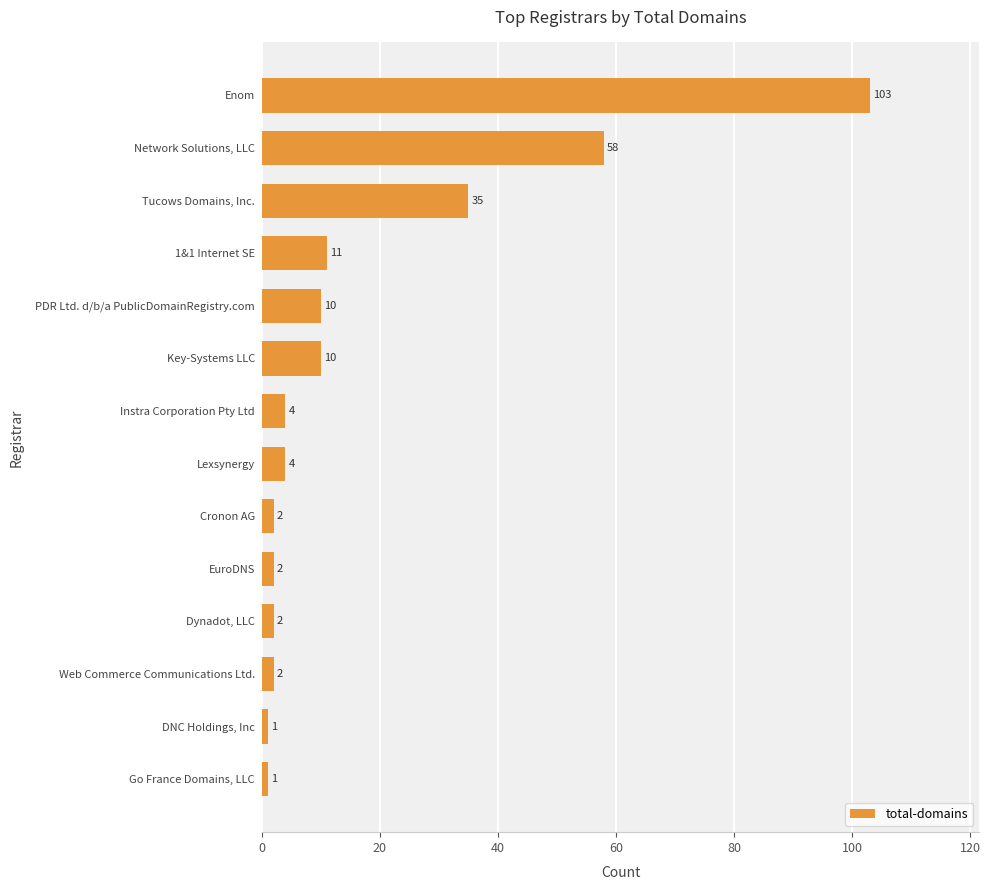

What is the smallest value displayed?

1